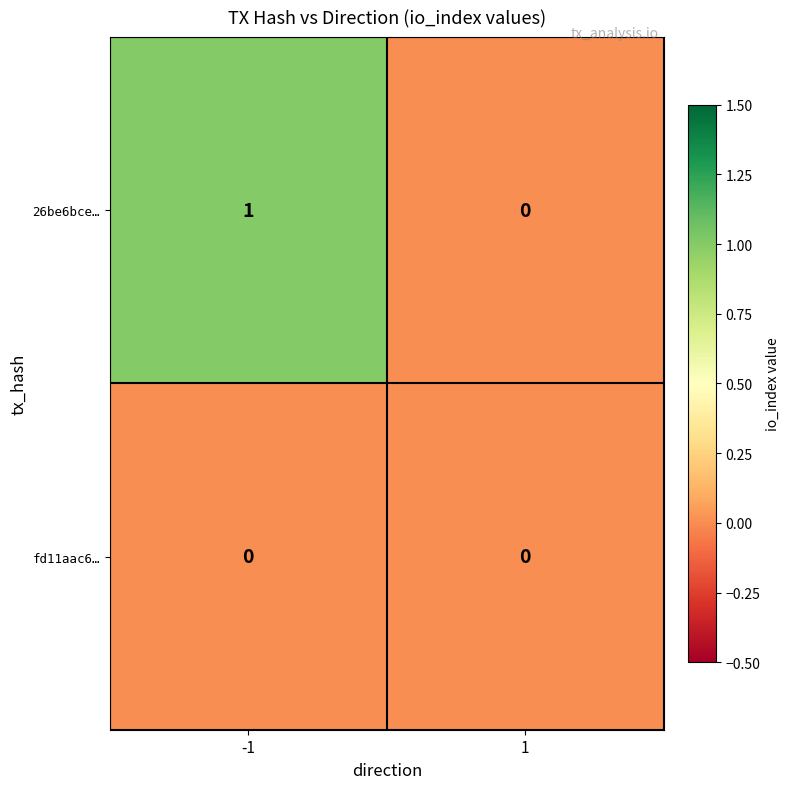

What is the total value across all series at -1?

1